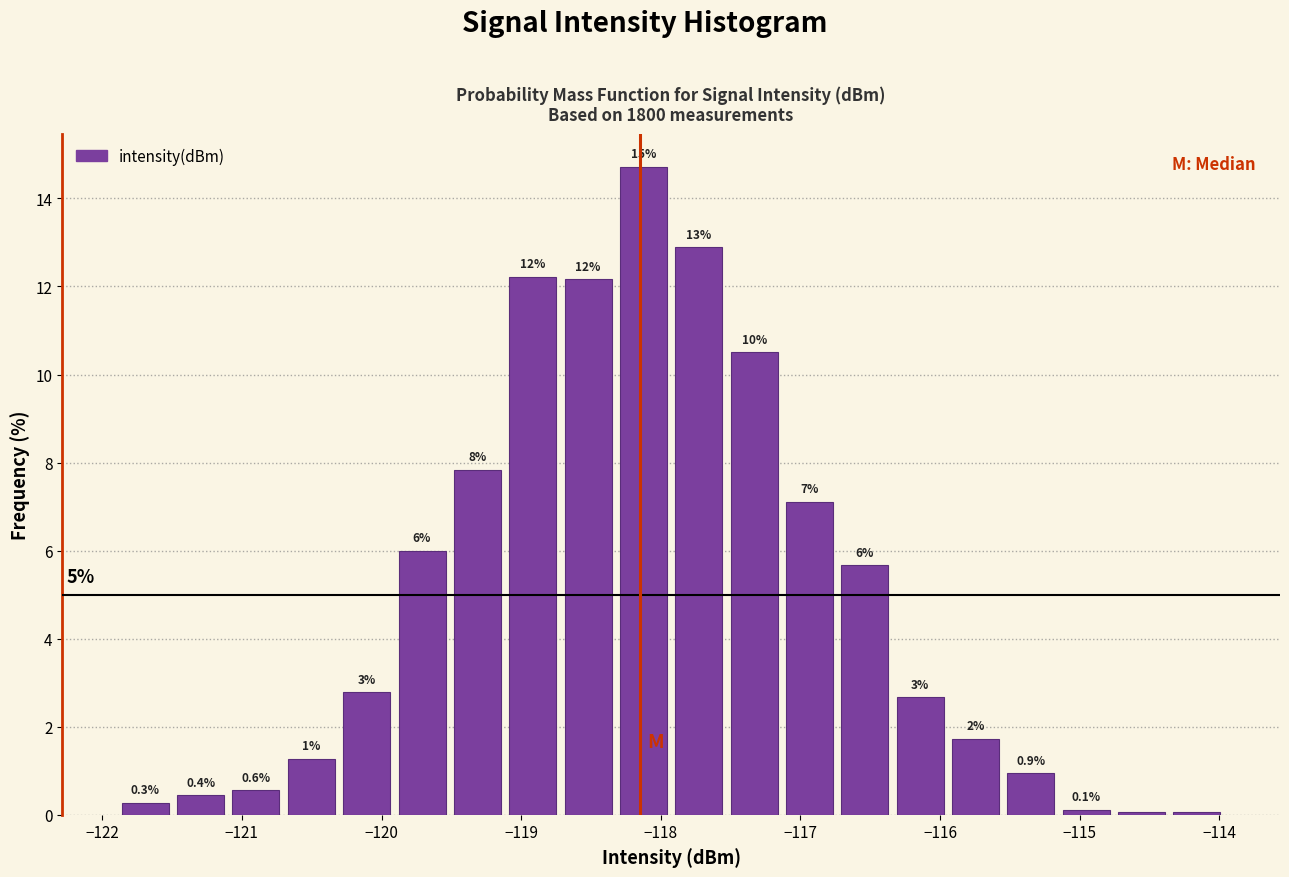

Around what value on the x-axis is the tallest bar? Give the approximate position of its centre, as read against the axis.

-118.1